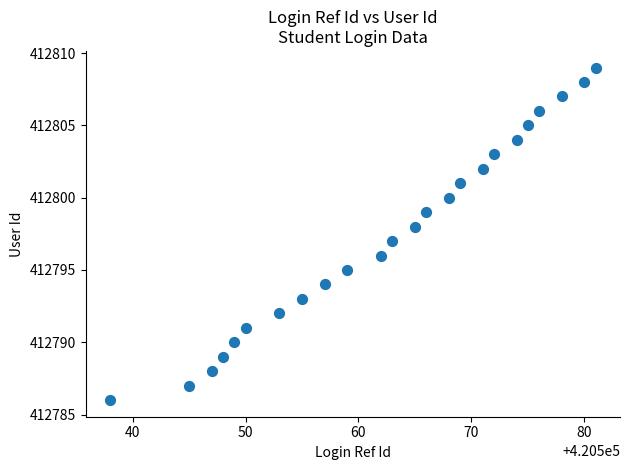

What is the range of X values (max minus min)?

43